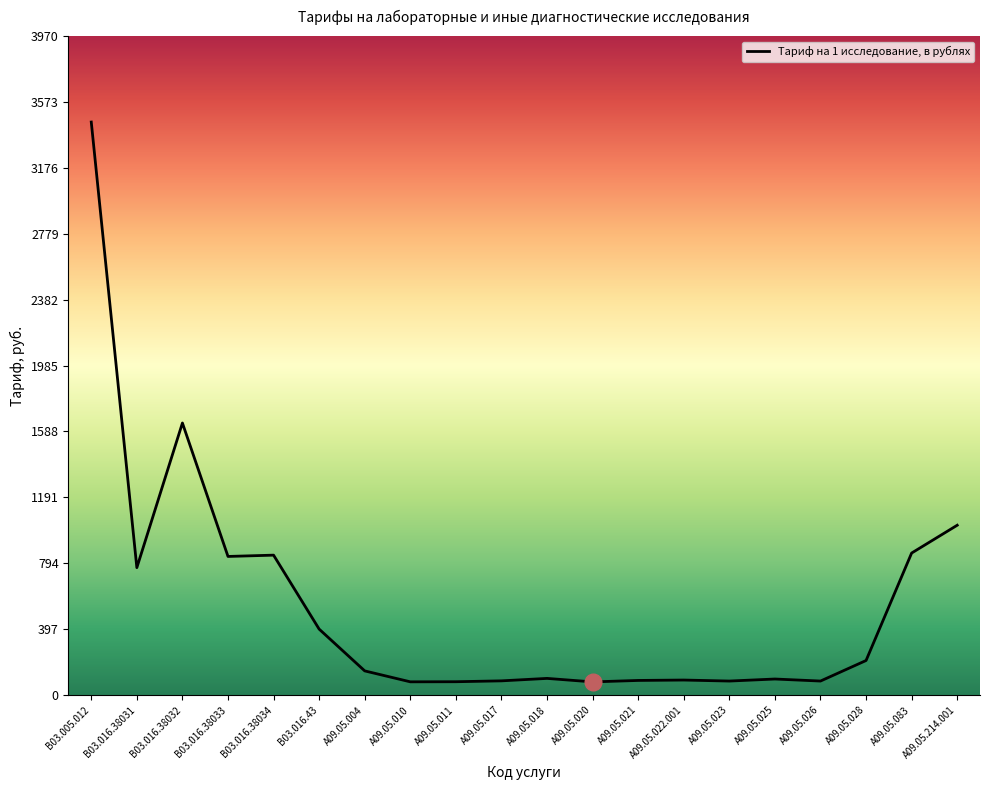

Which label corresponds to the largest value in the chart?

B03.005.012